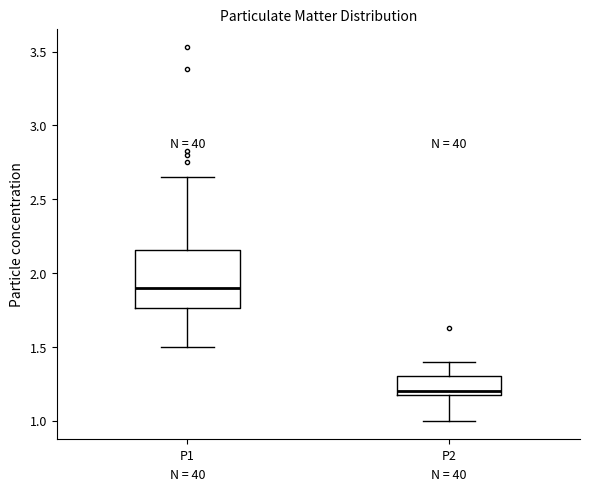

Which box has the lowest median line?

P2